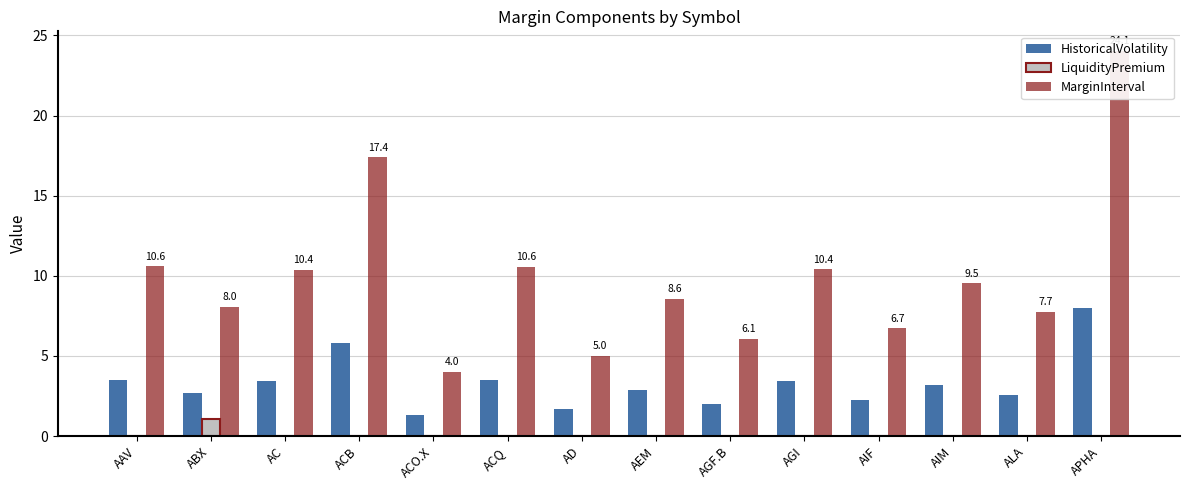

Which category has the lowest value across all series?

AAV